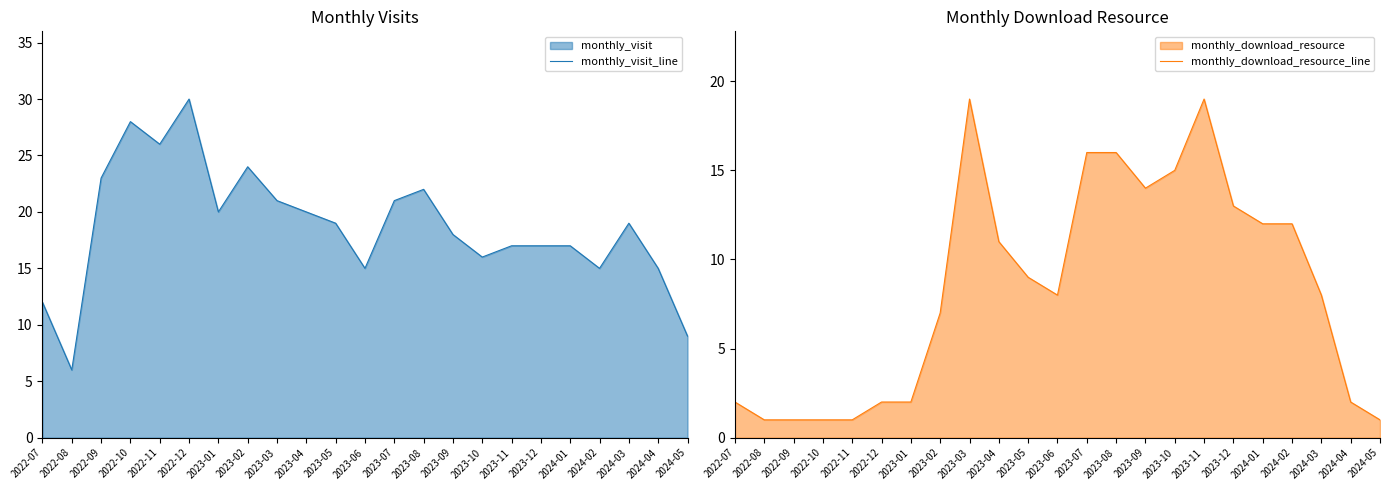

What is the sum of the monthly_visit_line values at 2022-10 and 2024-01?

45